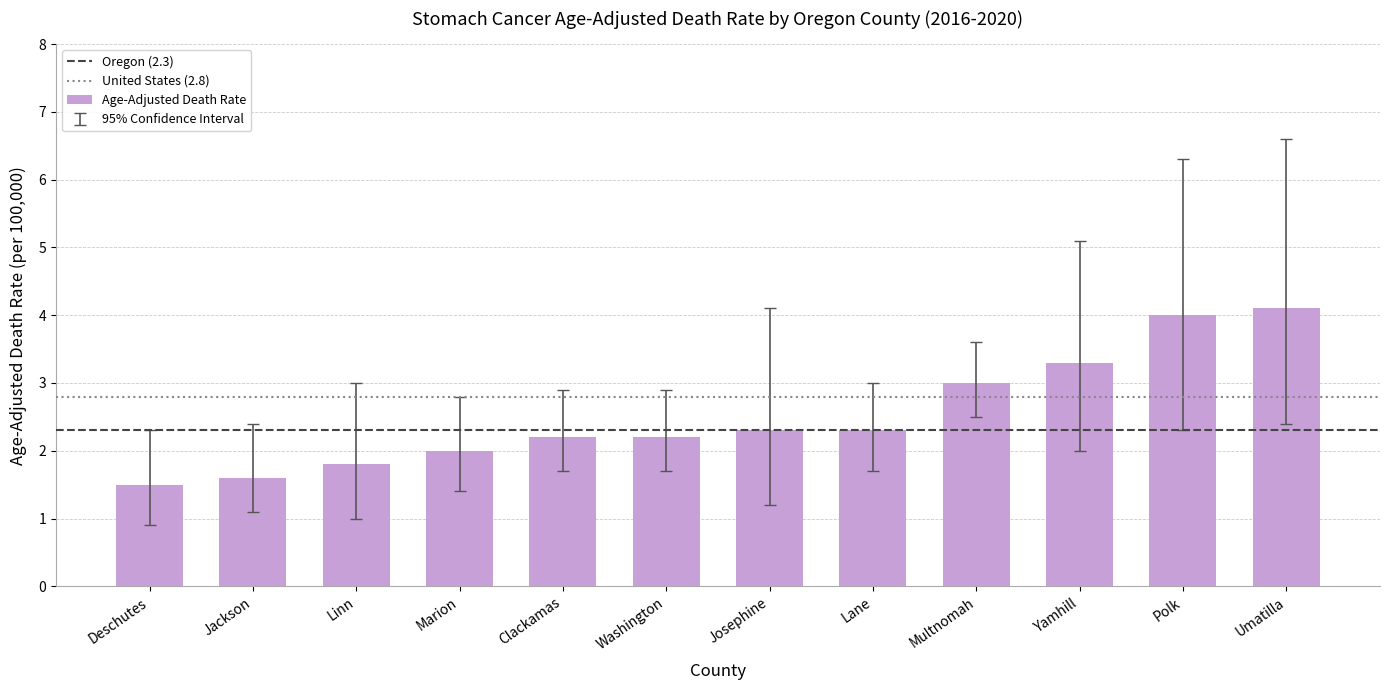

The chart shows a value of 3.0 at Multnomah. True or false?

True